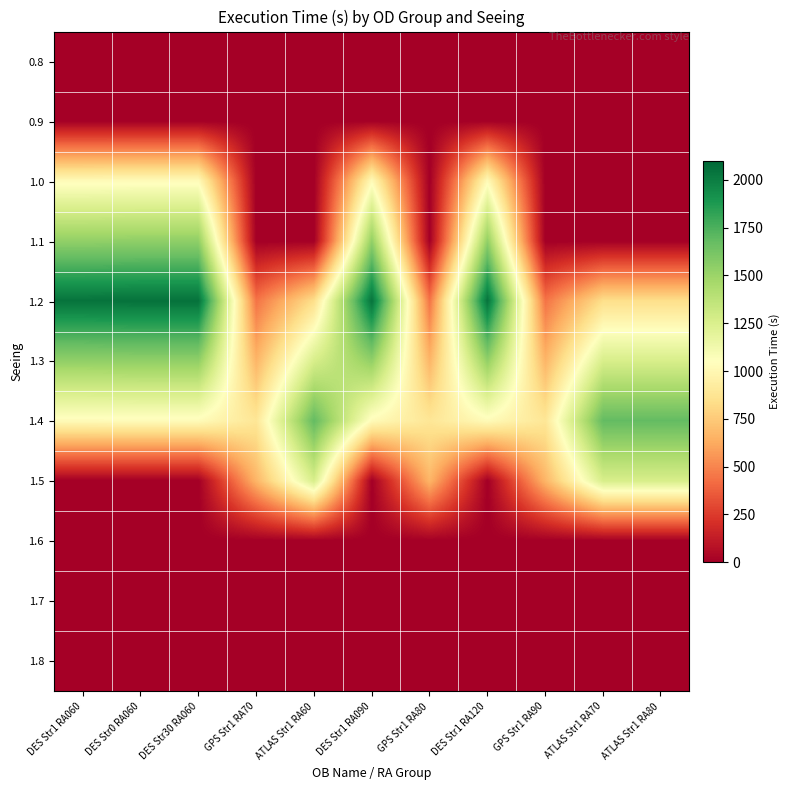

Reading left to right, what are all the values shown in this chart?

0.8: DES Str1 RA060=0.0	DES Str0 RA060=0.0	DES Str30 RA060=0.0	GPS Str1 RA70=0.0	ATLAS Str1 RA60=0.0	DES Str1 RA090=0.0	GPS Str1 RA80=0.0	DES Str1 RA120=0.0	GPS Str1 RA90=0.0	ATLAS Str1 RA70=0.0	ATLAS Str1 RA80=0.0
0.9: DES Str1 RA060=0.0	DES Str0 RA060=0.0	DES Str30 RA060=0.0	GPS Str1 RA70=0.0	ATLAS Str1 RA60=0.0	DES Str1 RA090=0.0	GPS Str1 RA80=0.0	DES Str1 RA120=0.0	GPS Str1 RA90=0.0	ATLAS Str1 RA70=0.0	ATLAS Str1 RA80=0.0
1.0: DES Str1 RA060=1022.5	DES Str0 RA060=1025.5	DES Str30 RA060=1025.5	GPS Str1 RA70=0.0	ATLAS Str1 RA60=0.0	DES Str1 RA090=1022.5	GPS Str1 RA80=0.0	DES Str1 RA120=1022.5	GPS Str1 RA90=0.0	ATLAS Str1 RA70=0.0	ATLAS Str1 RA80=0.0
1.1: DES Str1 RA060=1533.8	DES Str0 RA060=1538.3	DES Str30 RA060=1538.3	GPS Str1 RA70=0.0	ATLAS Str1 RA60=0.0	DES Str1 RA090=1533.8	GPS Str1 RA80=0.0	DES Str1 RA120=1533.8	GPS Str1 RA90=0.0	ATLAS Str1 RA70=0.0	ATLAS Str1 RA80=0.0
1.2: DES Str1 RA060=2045.0	DES Str0 RA060=2051.0	DES Str30 RA060=2051.0	GPS Str1 RA70=443.5	ATLAS Str1 RA60=842.0	DES Str1 RA090=2045.0	GPS Str1 RA80=443.5	DES Str1 RA120=2045.0	GPS Str1 RA90=443.5	ATLAS Str1 RA70=842.0	ATLAS Str1 RA80=842.0
1.3: DES Str1 RA060=1533.7	DES Str0 RA060=1538.2	DES Str30 RA060=1538.2	GPS Str1 RA70=665.3	ATLAS Str1 RA60=1263.0	DES Str1 RA090=1533.7	GPS Str1 RA80=665.3	DES Str1 RA120=1533.7	GPS Str1 RA90=665.3	ATLAS Str1 RA70=1263.0	ATLAS Str1 RA80=1263.0
1.4: DES Str1 RA060=1022.5	DES Str0 RA060=1025.5	DES Str30 RA060=1025.5	GPS Str1 RA70=887.0	ATLAS Str1 RA60=1684.0	DES Str1 RA090=1022.5	GPS Str1 RA80=887.0	DES Str1 RA120=1022.5	GPS Str1 RA90=887.0	ATLAS Str1 RA70=1684.0	ATLAS Str1 RA80=1684.0
1.5: DES Str1 RA060=0.0	DES Str0 RA060=0.0	DES Str30 RA060=0.0	GPS Str1 RA70=665.2	ATLAS Str1 RA60=1263.0	DES Str1 RA090=0.0	GPS Str1 RA80=665.2	DES Str1 RA120=0.0	GPS Str1 RA90=665.2	ATLAS Str1 RA70=1263.0	ATLAS Str1 RA80=1263.0
1.6: DES Str1 RA060=0.0	DES Str0 RA060=0.0	DES Str30 RA060=0.0	GPS Str1 RA70=0.0	ATLAS Str1 RA60=0.0	DES Str1 RA090=0.0	GPS Str1 RA80=0.0	DES Str1 RA120=0.0	GPS Str1 RA90=0.0	ATLAS Str1 RA70=0.0	ATLAS Str1 RA80=0.0
1.7: DES Str1 RA060=0.0	DES Str0 RA060=0.0	DES Str30 RA060=0.0	GPS Str1 RA70=0.0	ATLAS Str1 RA60=0.0	DES Str1 RA090=0.0	GPS Str1 RA80=0.0	DES Str1 RA120=0.0	GPS Str1 RA90=0.0	ATLAS Str1 RA70=0.0	ATLAS Str1 RA80=0.0
1.8: DES Str1 RA060=0.0	DES Str0 RA060=0.0	DES Str30 RA060=0.0	GPS Str1 RA70=0.0	ATLAS Str1 RA60=0.0	DES Str1 RA090=0.0	GPS Str1 RA80=0.0	DES Str1 RA120=0.0	GPS Str1 RA90=0.0	ATLAS Str1 RA70=0.0	ATLAS Str1 RA80=0.0